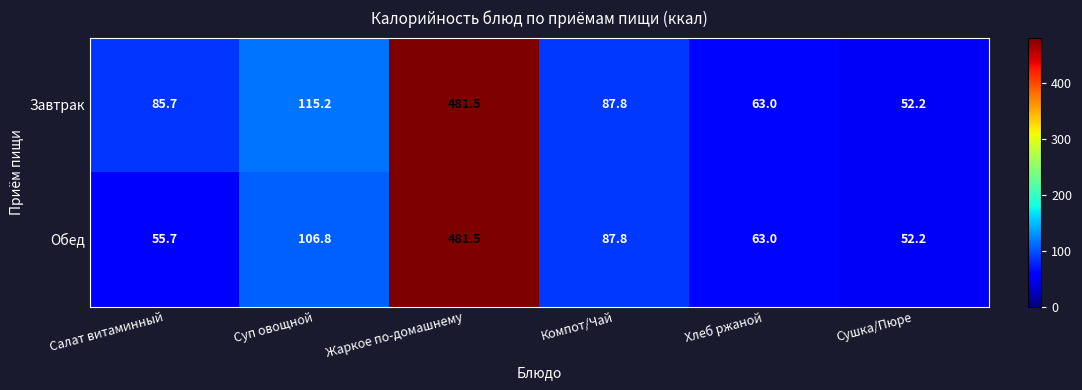

What is the difference between the second highest and second lowest values in the Обед series?

51.1